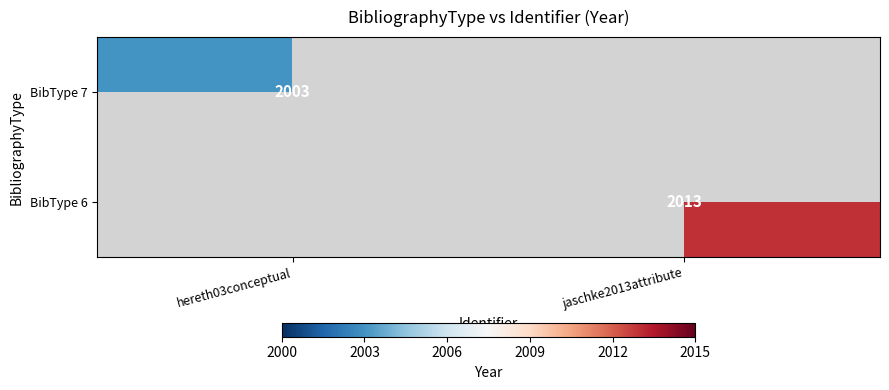

The BibType 7 series shows 2003 at hereth03conceptual. True or false?

True